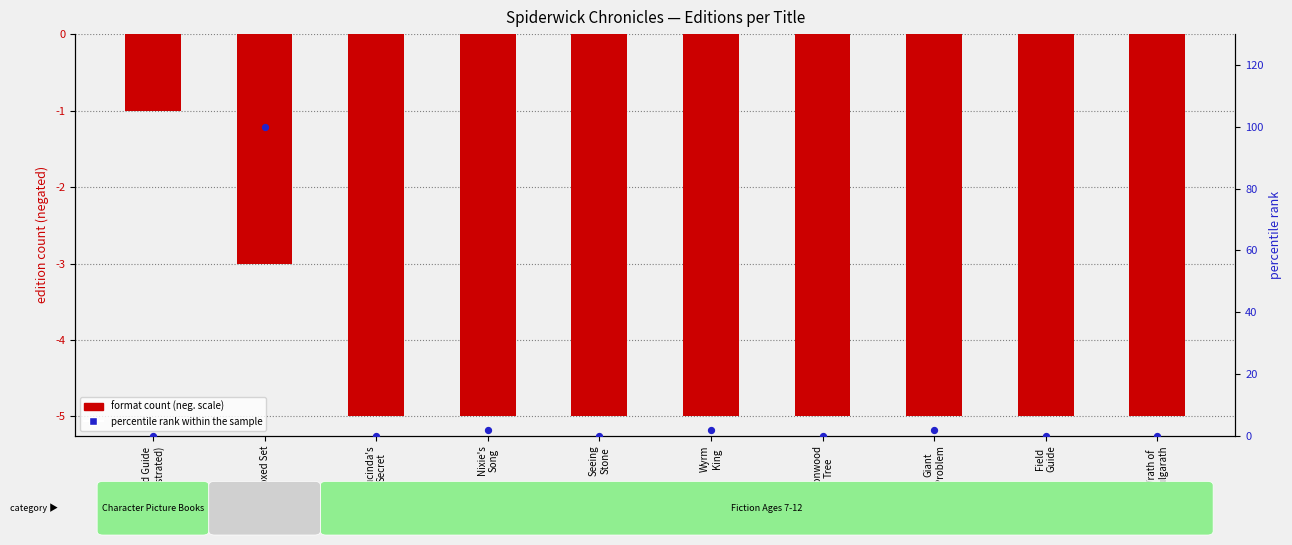

What are all the series names shown in the legend?

format count (neg. scale), percentile rank within the sample